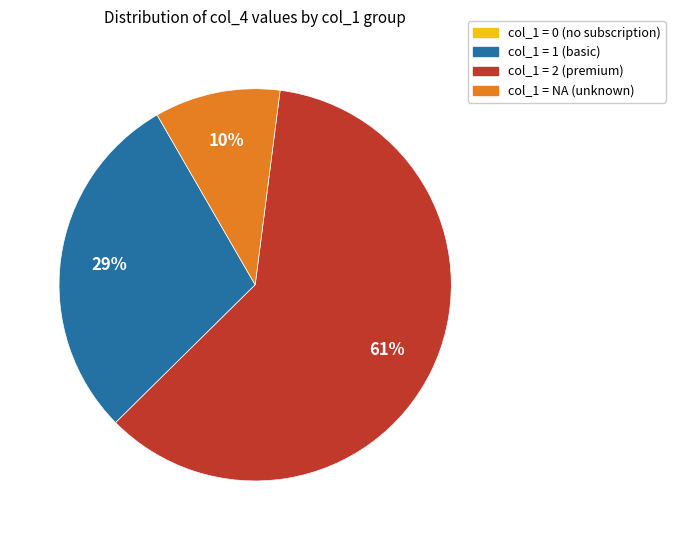

To the nearest percent, what is the average slice percentage?

25%